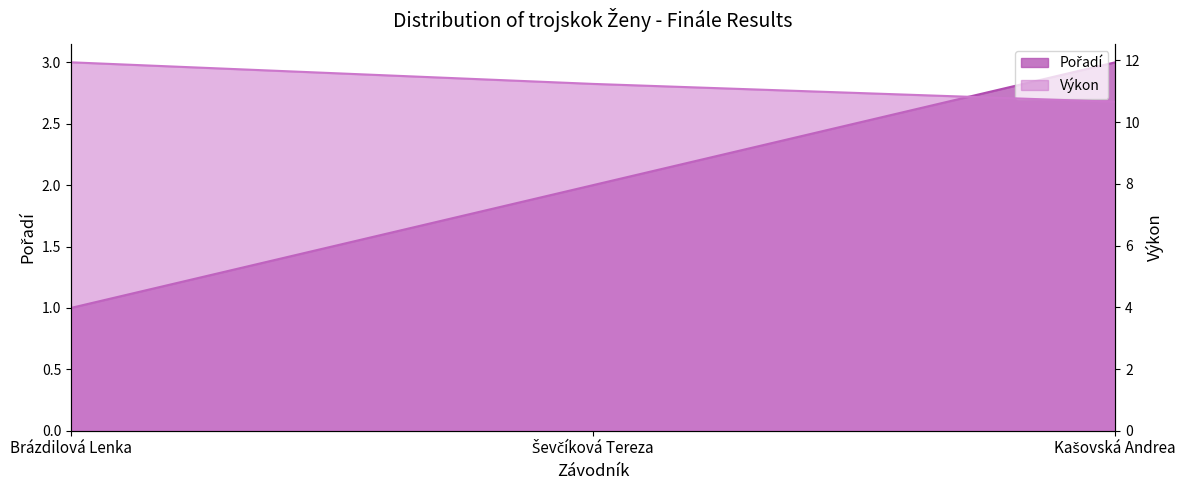

Does the chart display data point markers on the line(s)?

No